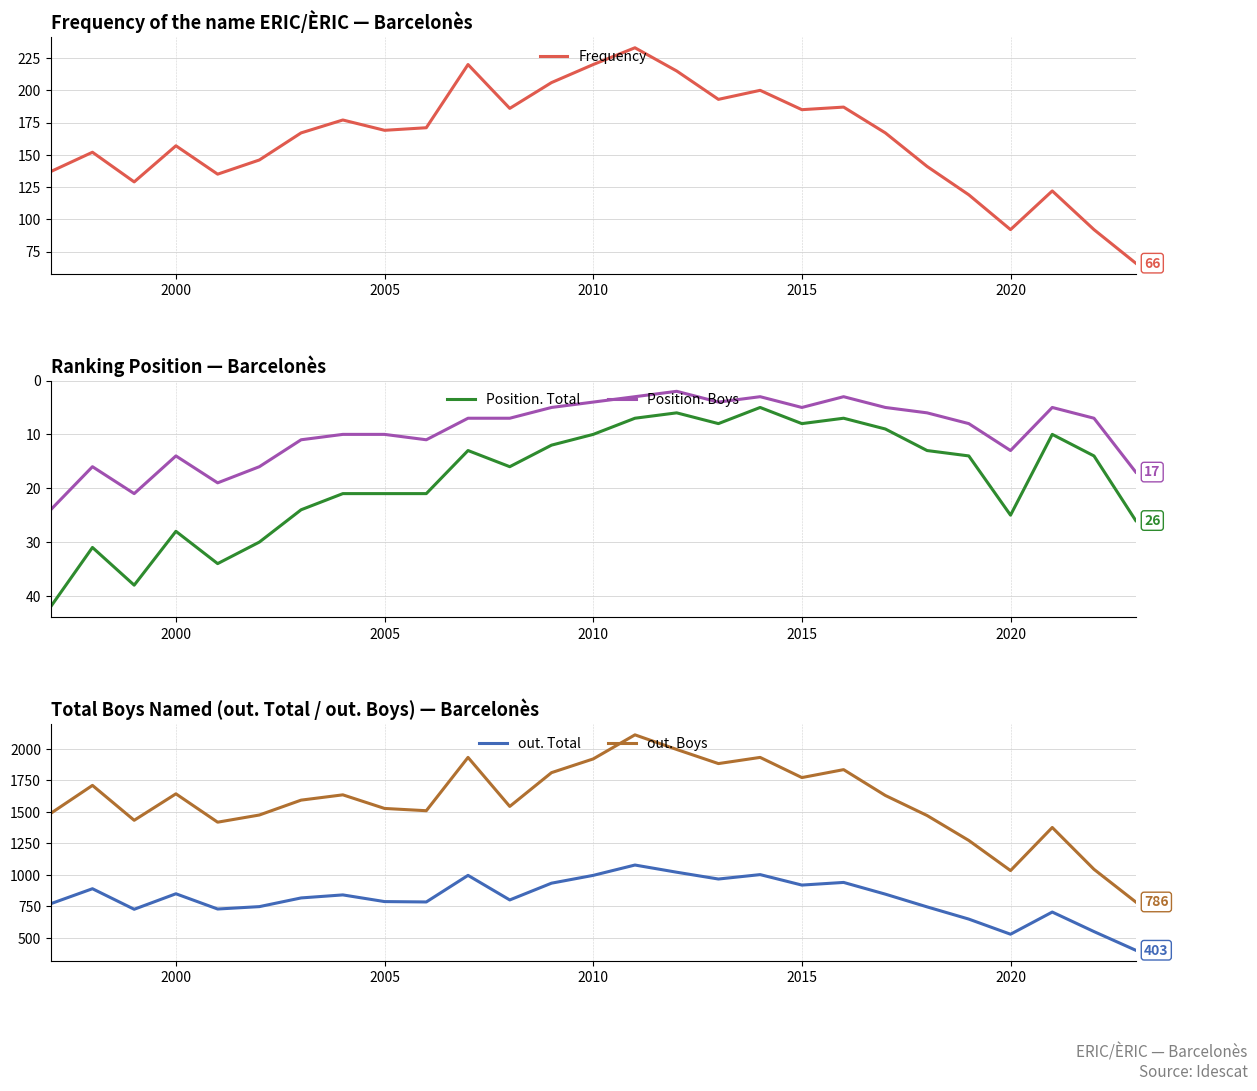

True or false: Position. Total and Position. Boys intersect in this chart.

False